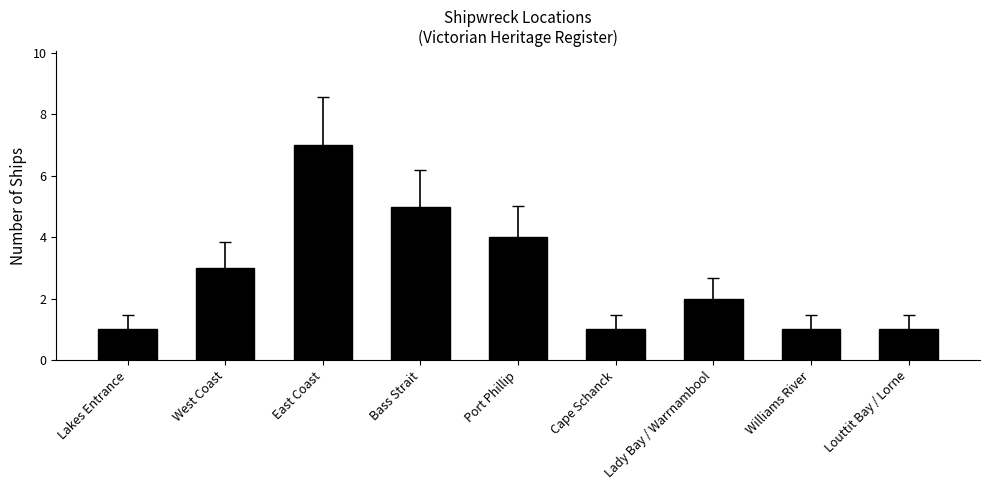

Read the value at Louttit Bay / Lorne.

1